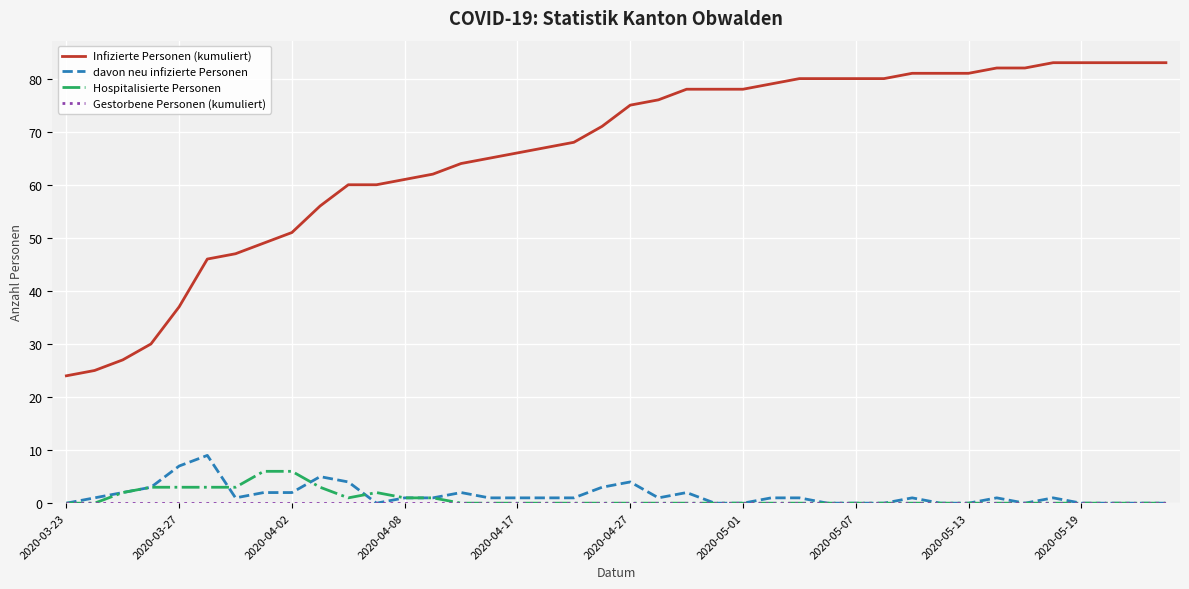

Which series has the largest total across all categories?

Infizierte Personen (kumuliert)